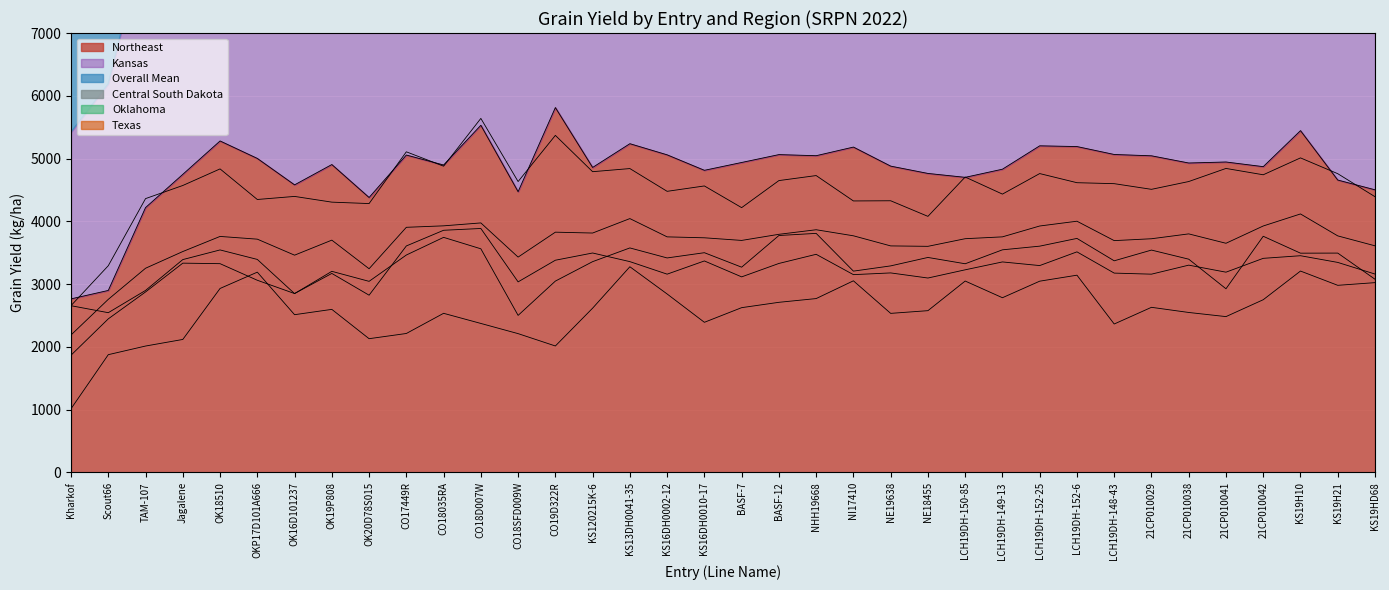

Which category has the lowest value across all series?

Kharkof